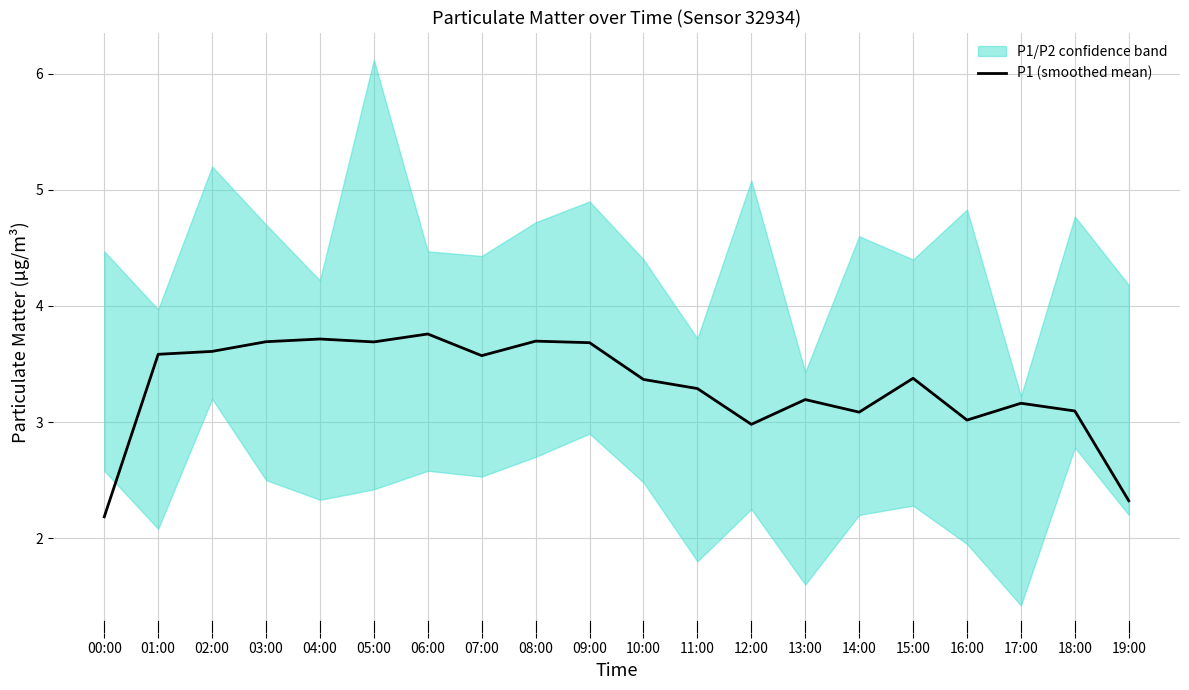

True or false: the data shows 6.0 at 04:00.

False